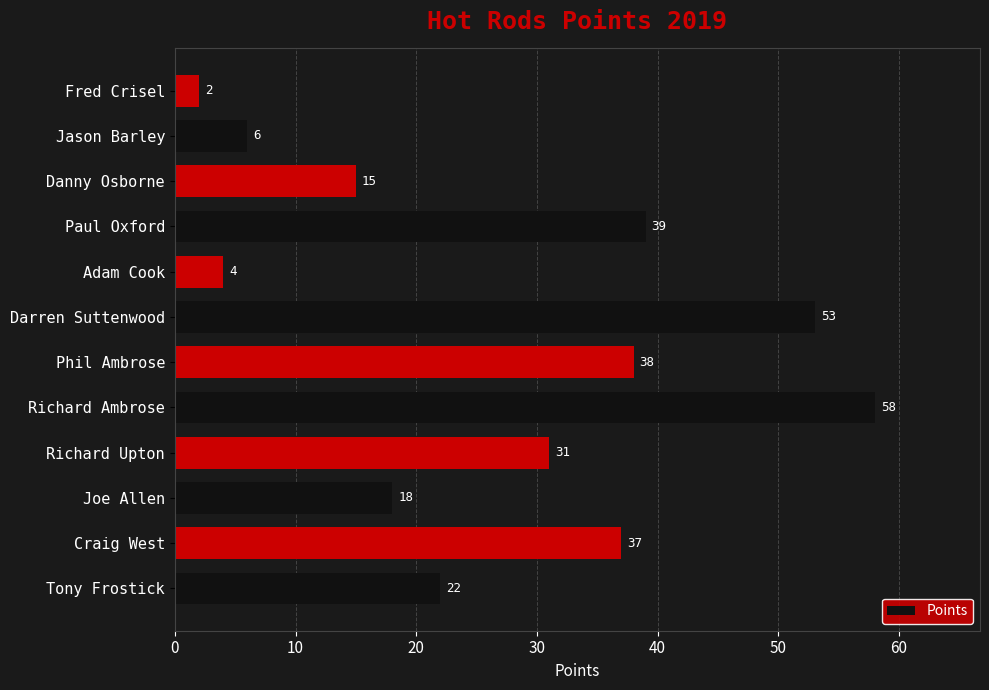

The chart shows a value of 62 at Paul Oxford. True or false?

False